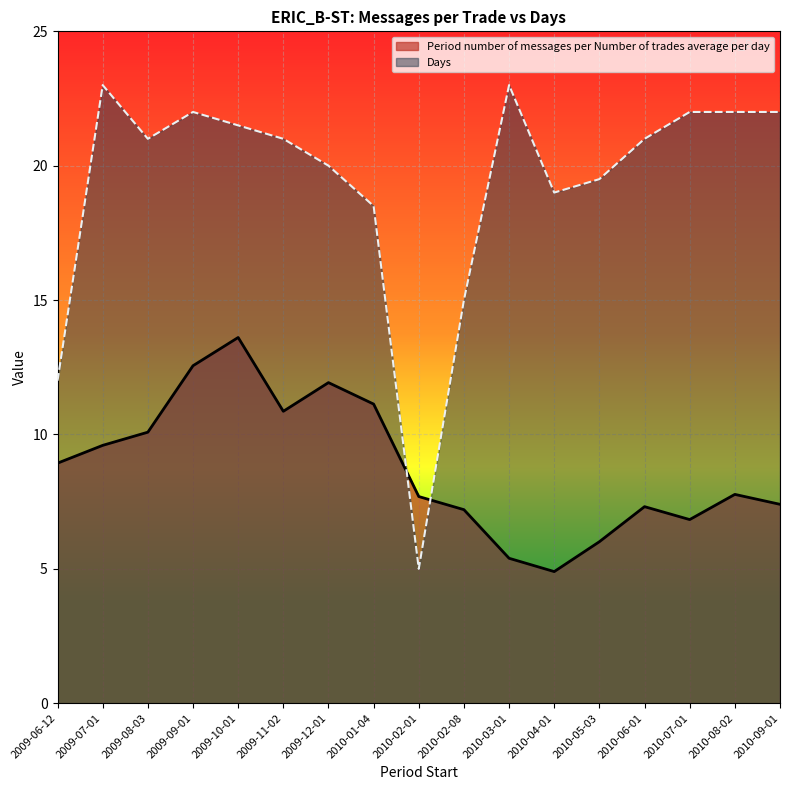

The value of Days at 2009-08-03 is 10.9. True or false?

False